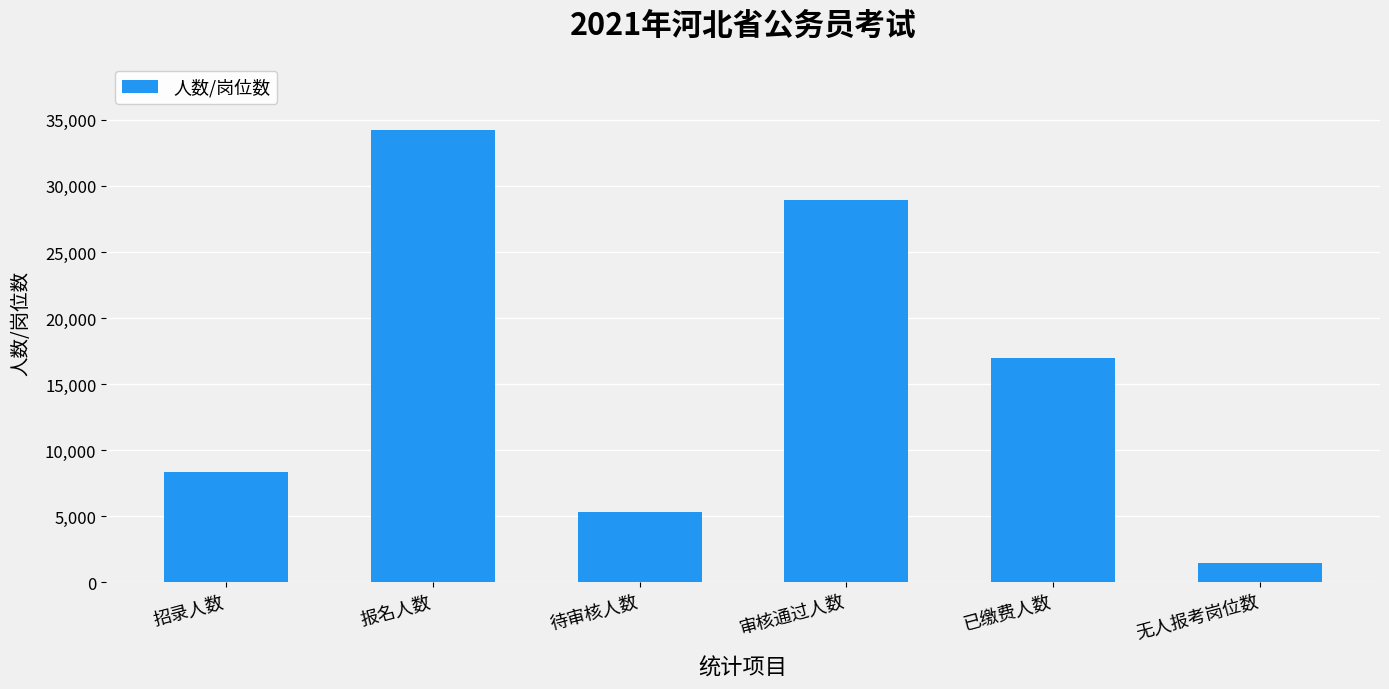

The chart shows a value of 7774 at 审核通过人数. True or false?

False